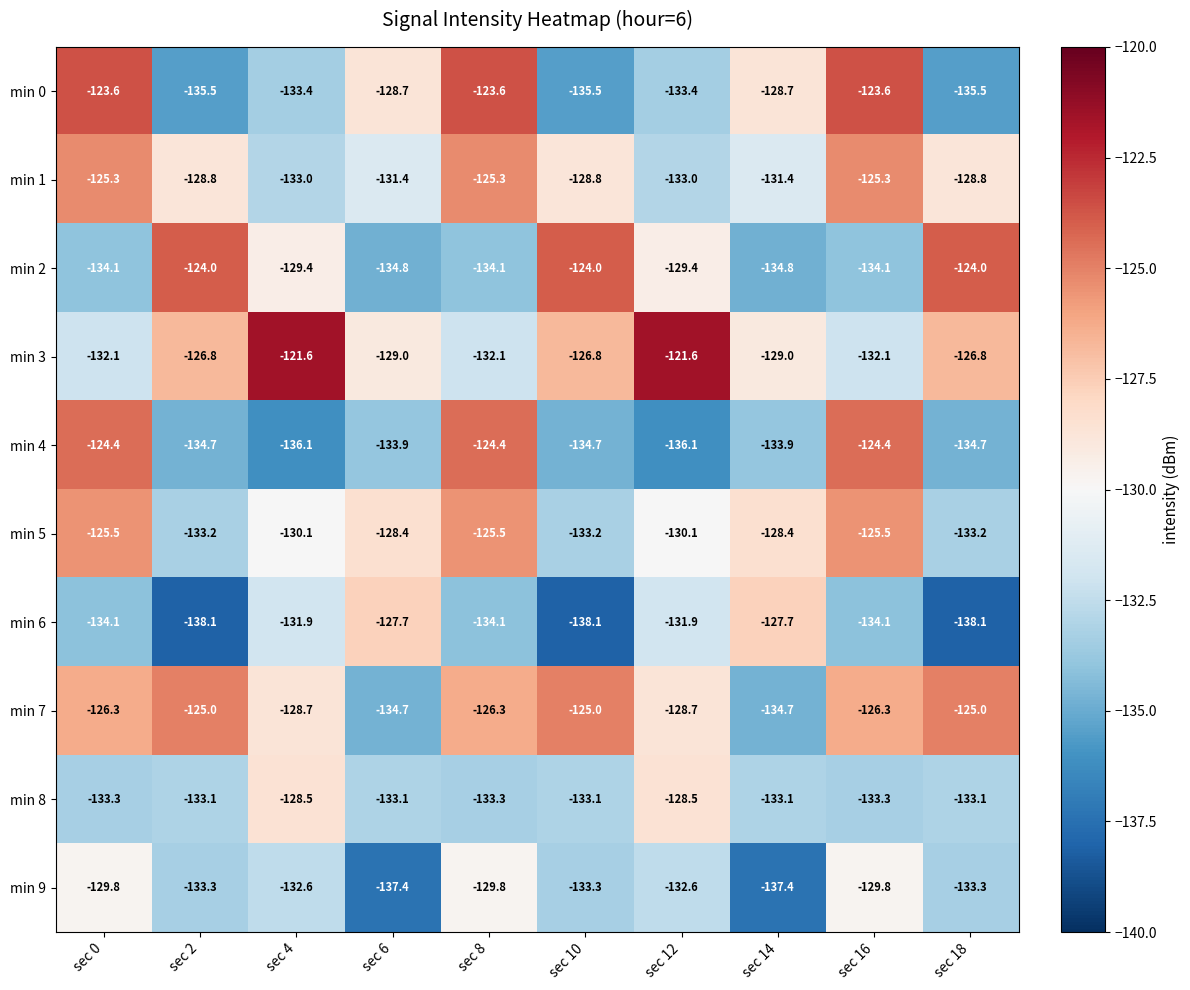

Which series has the largest total across all categories?

min 3